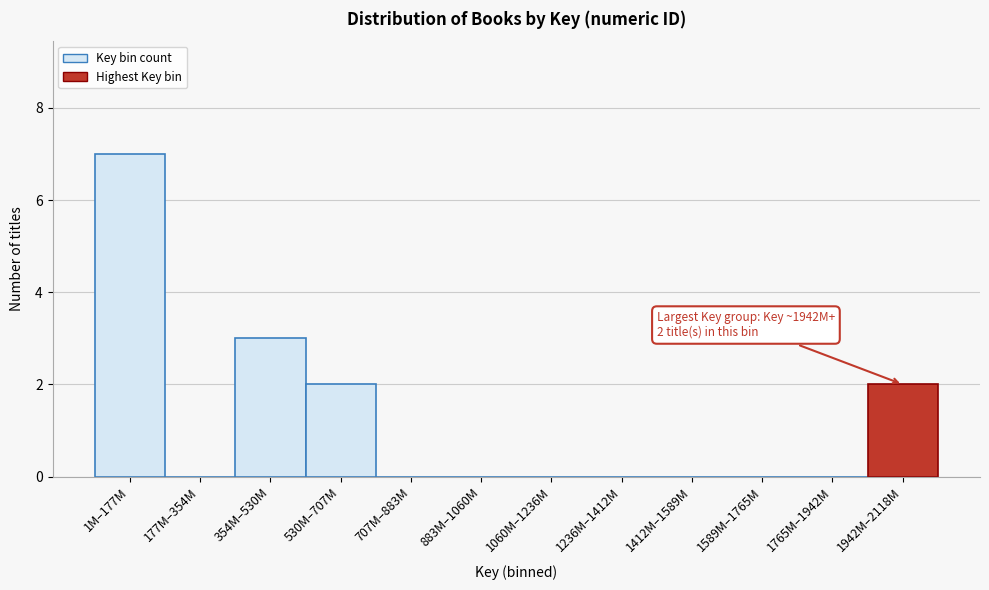

Reading right to left, extract all data points from this chart.

1942M–2118M=2	1765M–1942M=0	1589M–1765M=0	1412M–1589M=0	1236M–1412M=0	1060M–1236M=0	883M–1060M=0	707M–883M=0	530M–707M=2	354M–530M=3	177M–354M=0	1M–177M=7